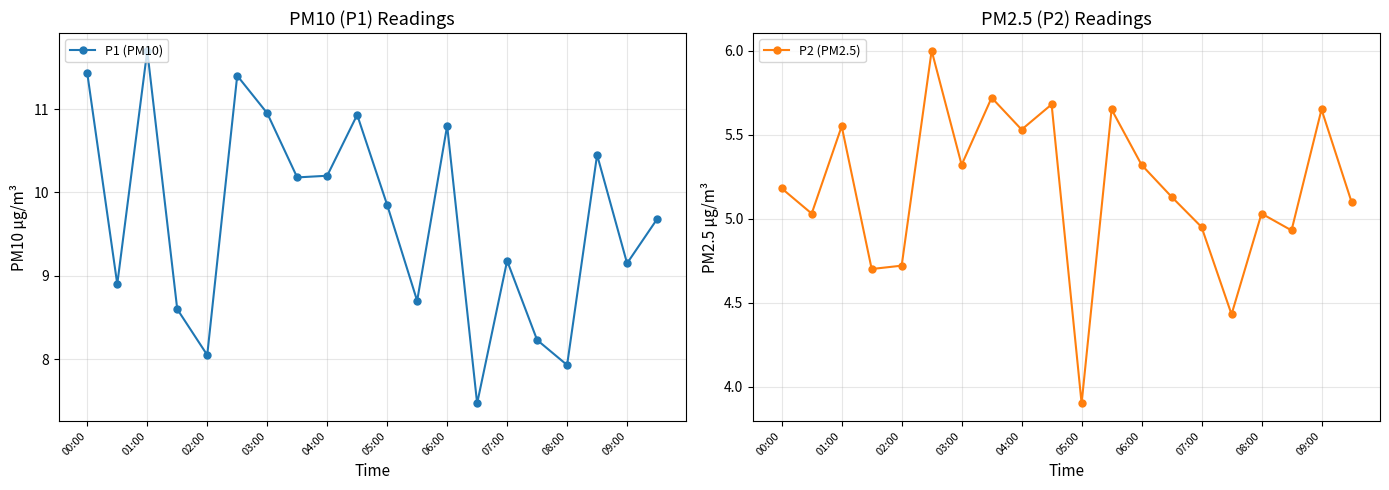

Which category has the lowest value in the P2 (PM2.5) series?

05:00